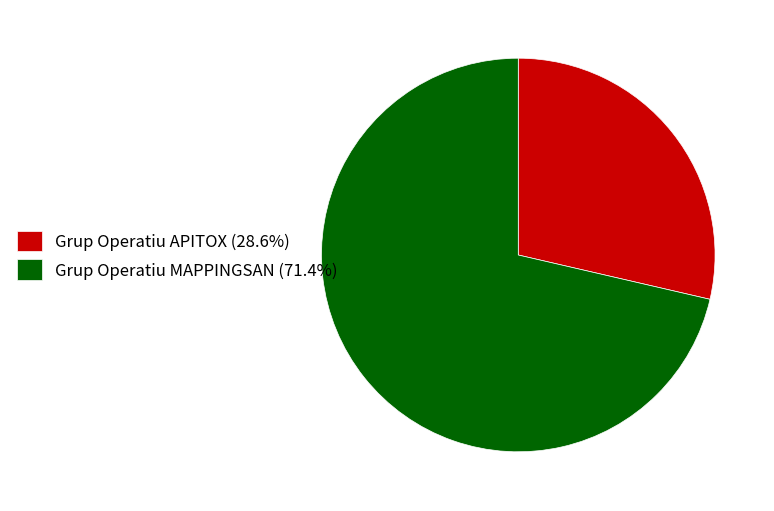

Approximately how many times larger is the value at Grup Operatiu APITOX (28.6%) compared to Grup Operatiu MAPPINGSAN (71.4%)?

0.4